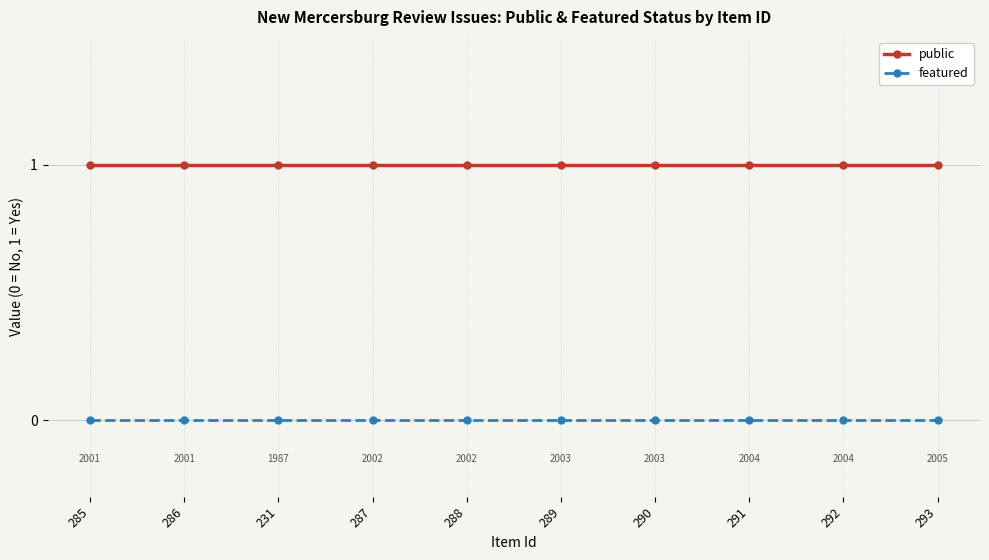

Rank the series at 231 from highest to lowest value.

public, featured